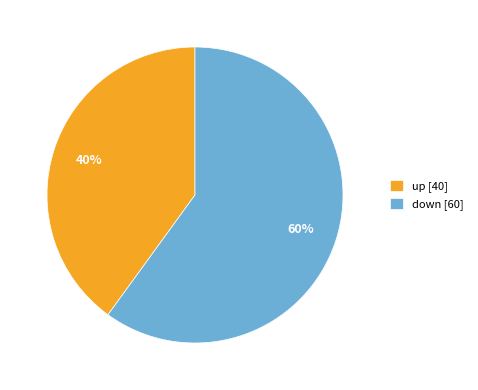

Does down represent more than half of the total?

Yes